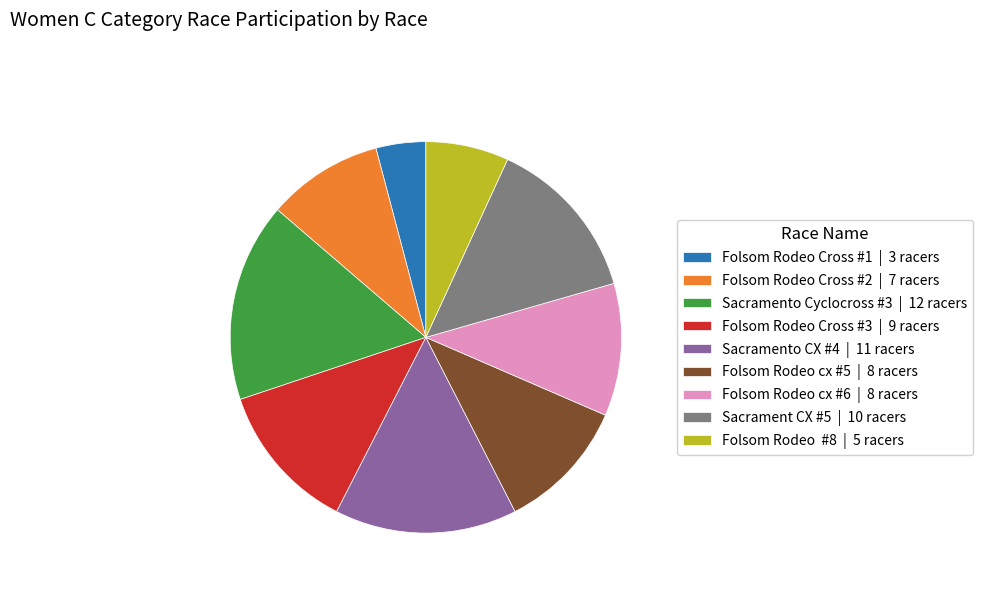

What is the ratio of the value at Folsom Rodeo cx #5 | 8 racers to the value at Folsom Rodeo Cross #2 | 7 racers?

1.1